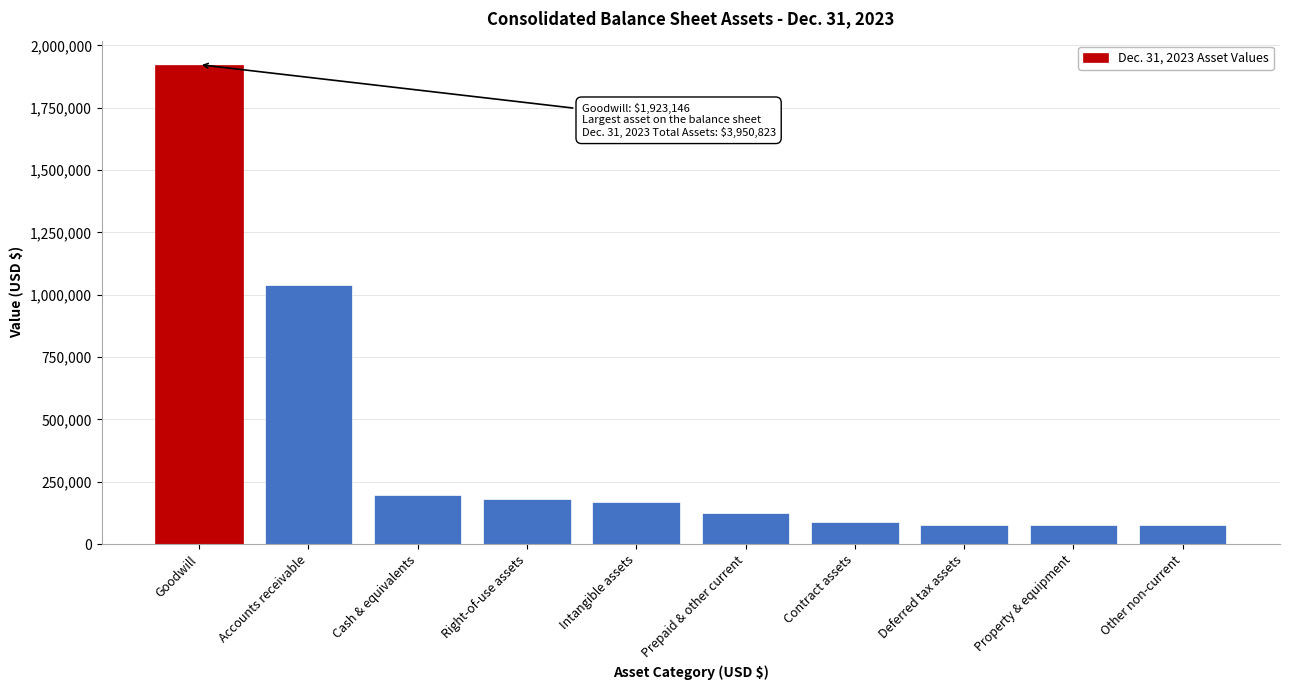

What value does the data have at Other non-current?

74808